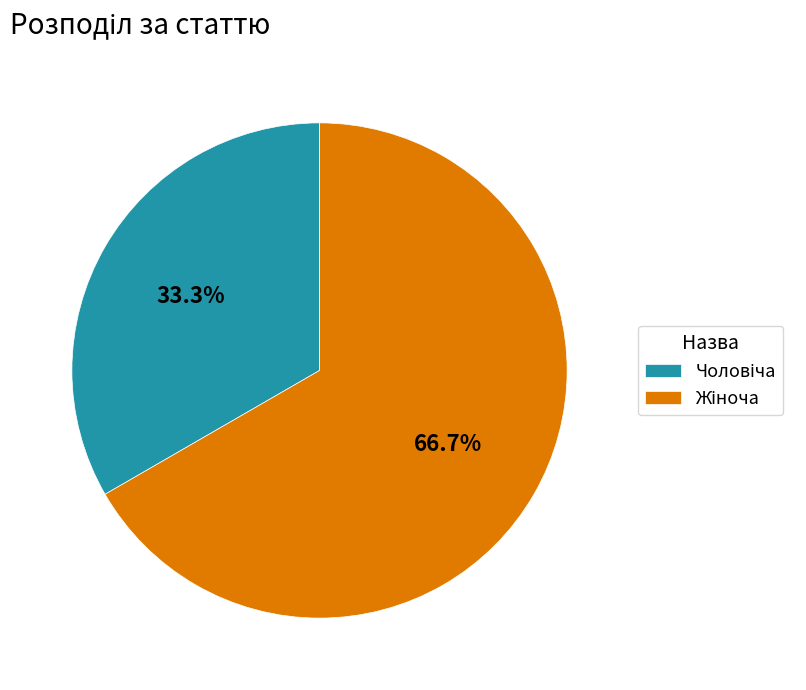

Is there a majority slice in this chart?

Yes